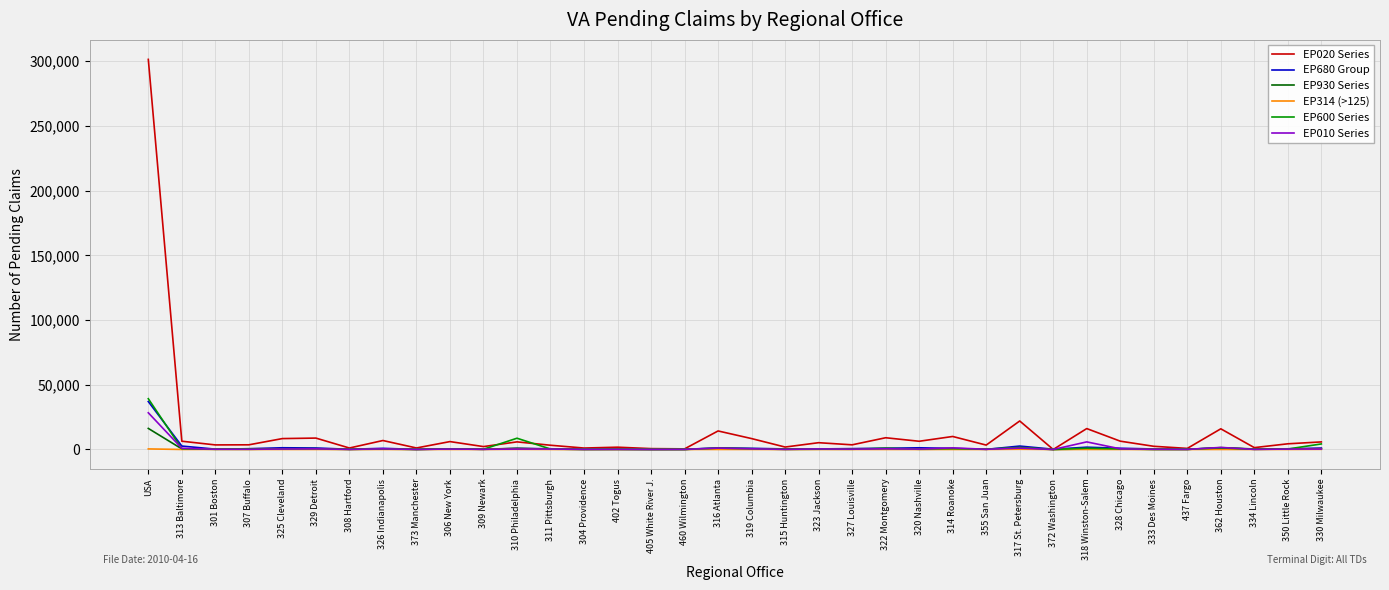

At which category does the chart reach its peak across all series?

USA